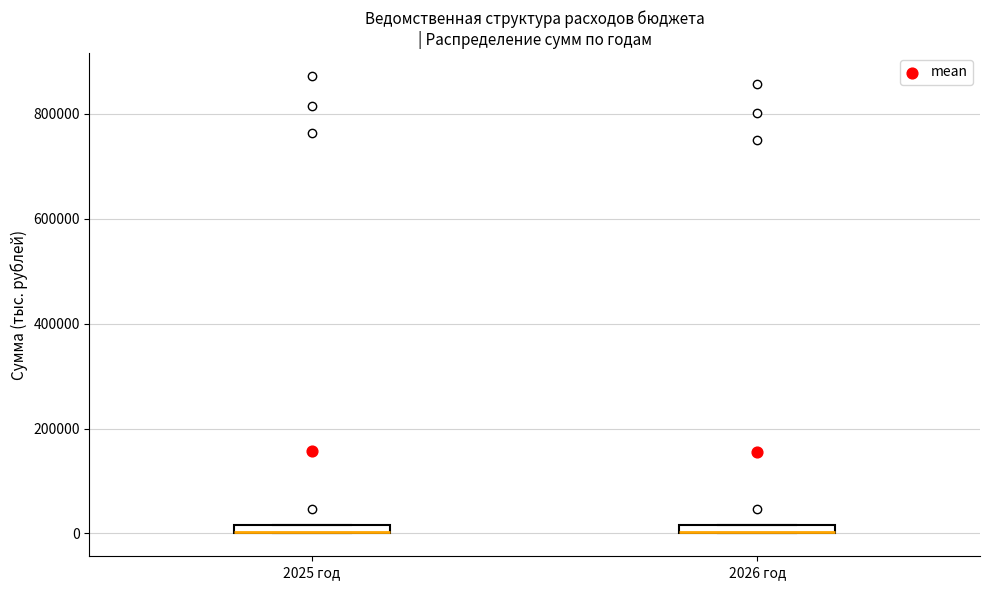

Where is the upper edge of the box for 2026 год on the y-axis? The values are not printed on the chart, so give them approximately, as read against the axis.

20000